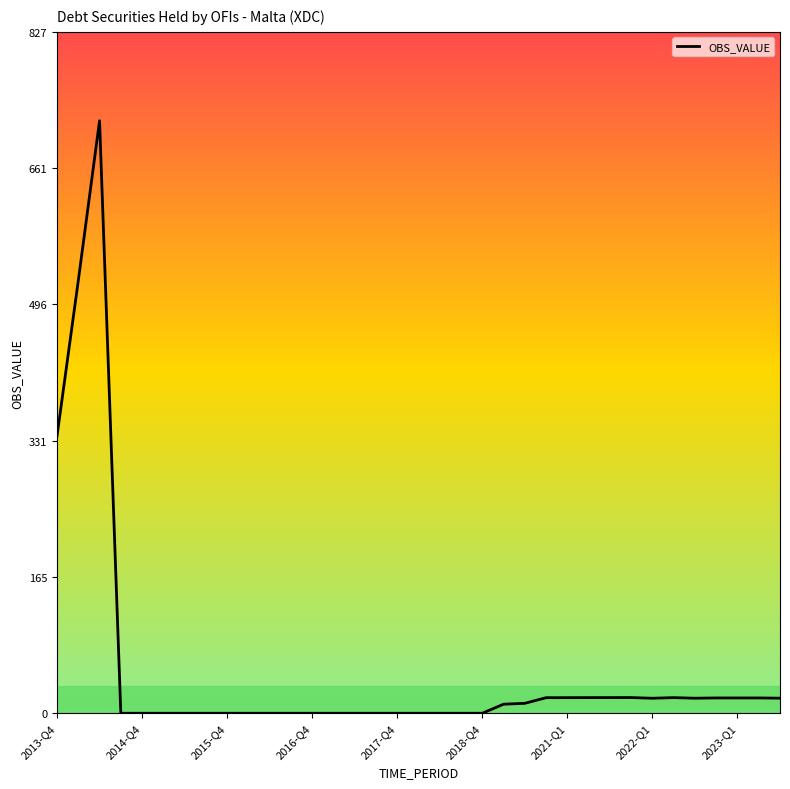

What is the maximum value shown in the chart?

718.8